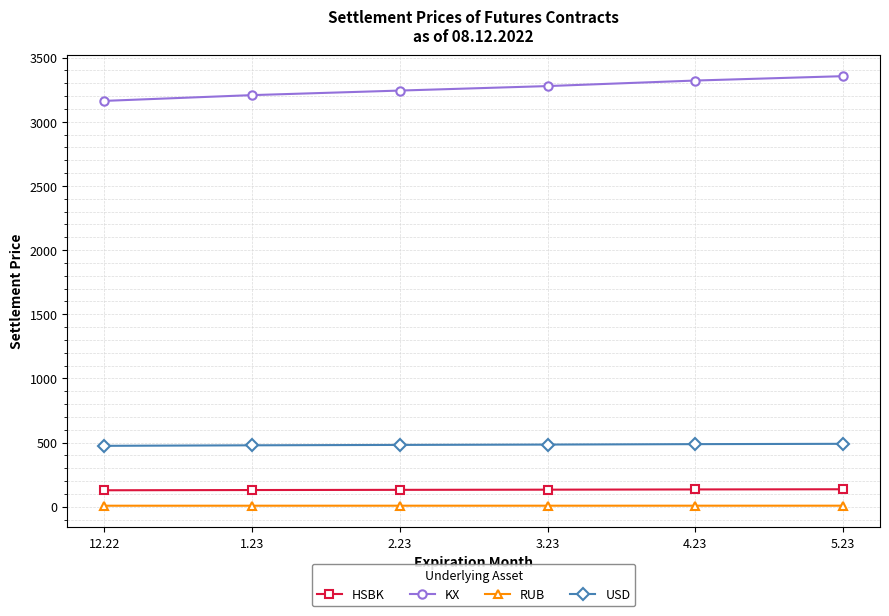

True or false: USD and RUB cross at least once.

False